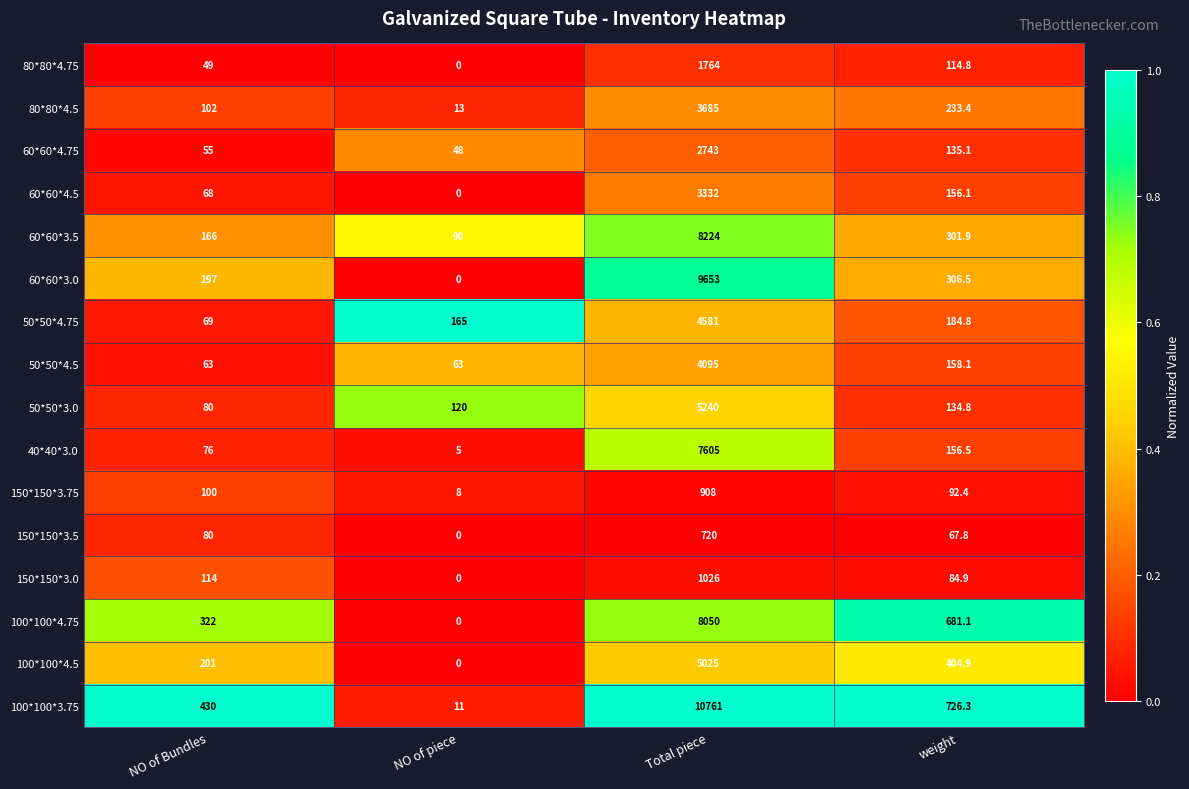

Is it true that 60*60*4.75 equals 2743.0 at Total piece?

True